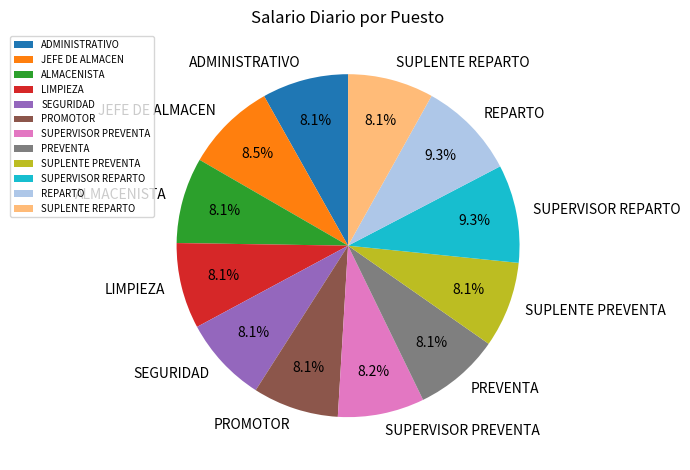

To the nearest percent, what is the difference between the largest and smallest slice percentages?

1%